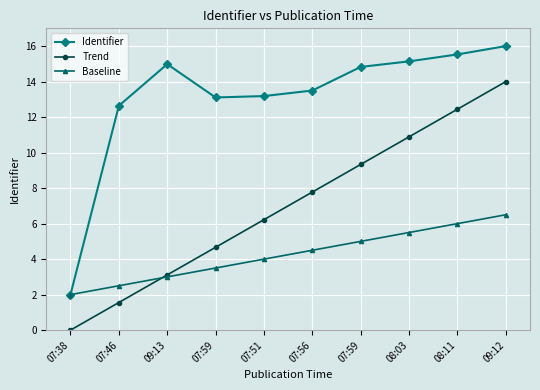

What is the total value across all series at 07:59?

21.3